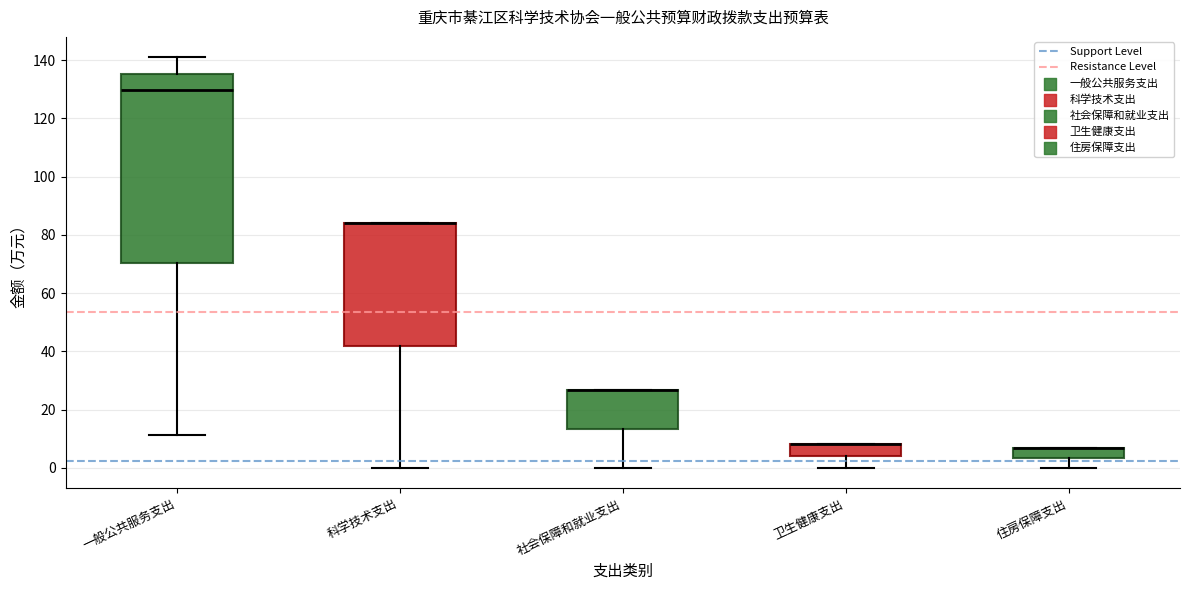

Reading left to right, transcribe this box plot: for each box, give where its median line is, the range the box spans, and where its two whiskers end, as read against the y-axis. The values are not printed on the chart, so give them approximately, as read against the axis.

一般公共服务支出: median 130, box 70 to 136, whiskers 12 to 140
科学技术支出: median 84 (drawn on the box's upper edge), box 42 to 84, whiskers 0 to 84
社会保障和就业支出: median 26 (drawn on the box's upper edge), box 14 to 26, whiskers 0 to 26
卫生健康支出: median 8 (drawn on the box's upper edge), box 4 to 8, whiskers 0 to 8
住房保障支出: median 6 (drawn on the box's upper edge), box 4 to 6, whiskers 0 to 6